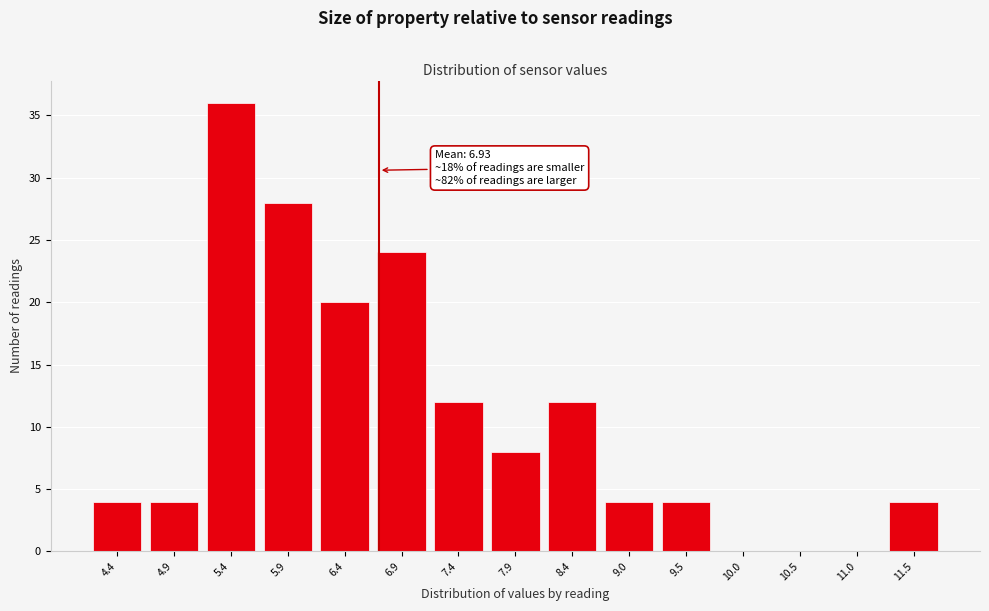

Reading right to left, what are all the values shown in this chart?

11.5=4	11.0=0	10.5=0	10.0=0	9.5=4	9.0=4	8.4=12	7.9=8	7.4=12	6.9=24	6.4=20	5.9=28	5.4=36	4.9=4	4.4=4